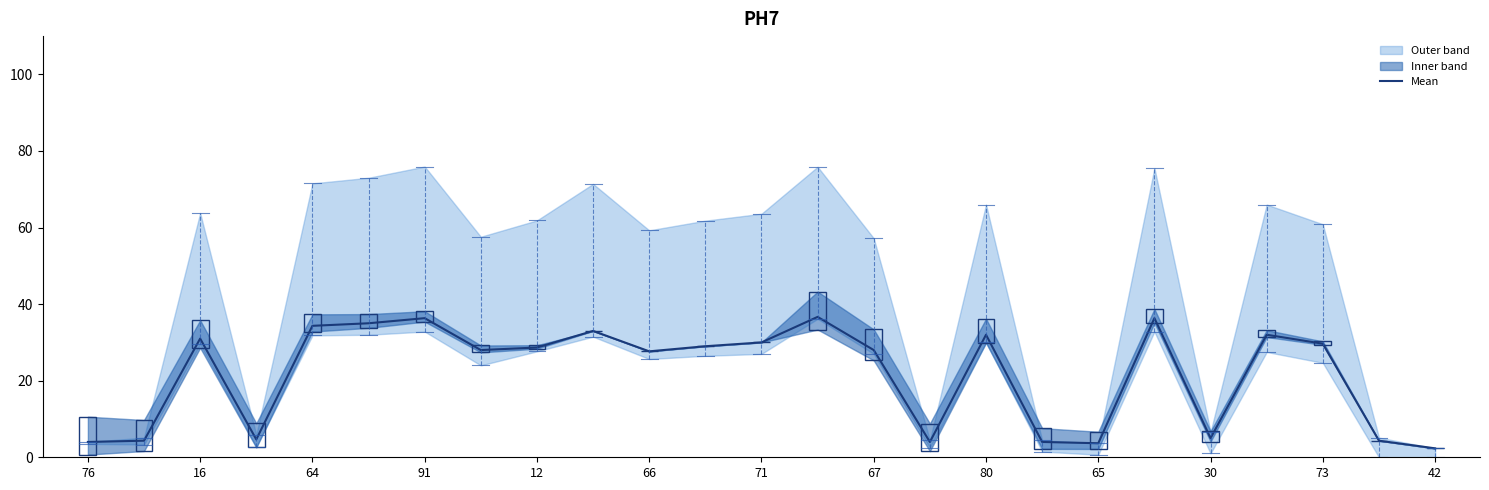

What is the smallest value displayed?

2.3